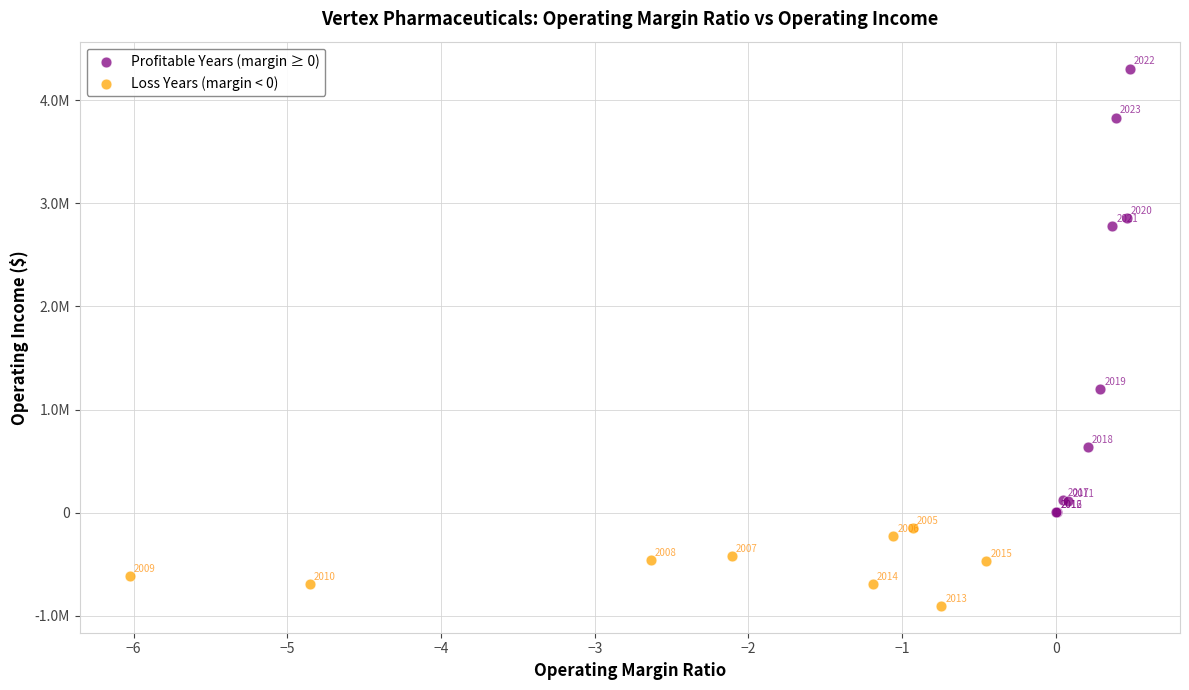

What are all the series names shown in the legend?

Profitable Years (margin ≥ 0), Loss Years (margin < 0)